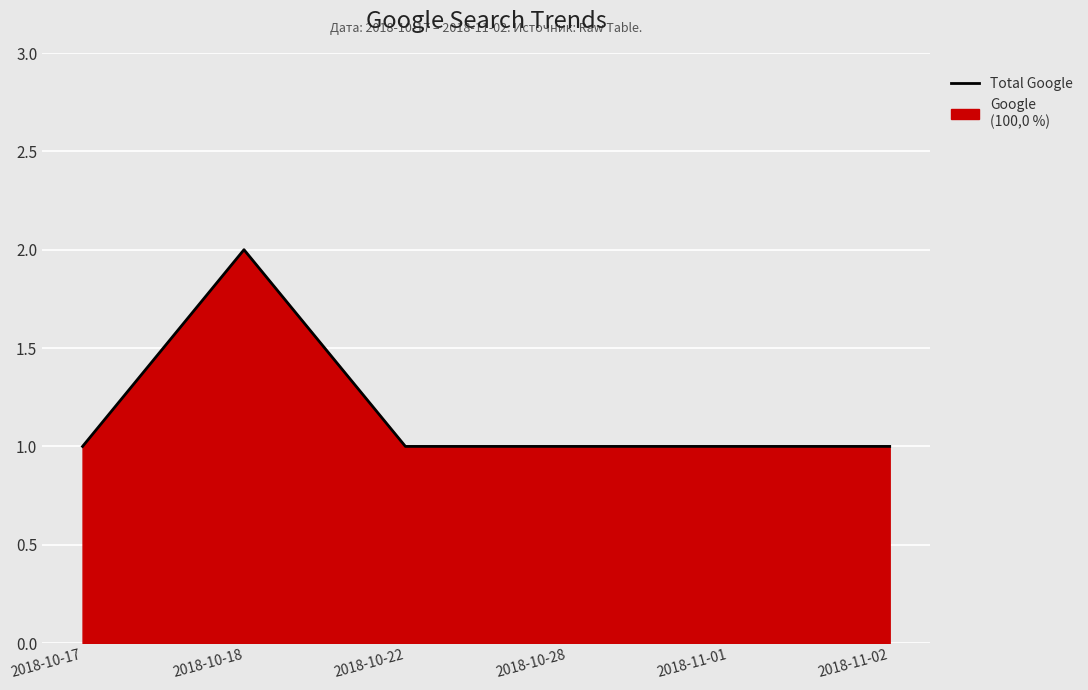

The value at 2018-11-02 is 2. True or false?

False